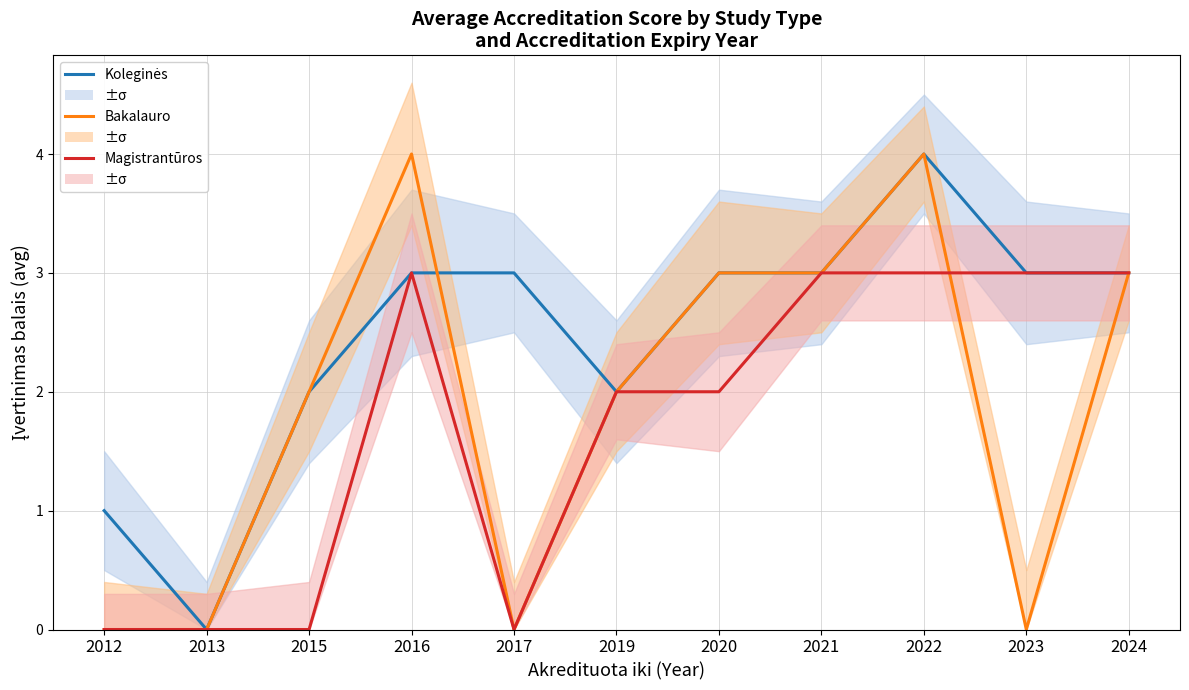

Between which two adjacent categories do Bakalauro studijos and Koleginės studijos first intersect?

2016 and 2017